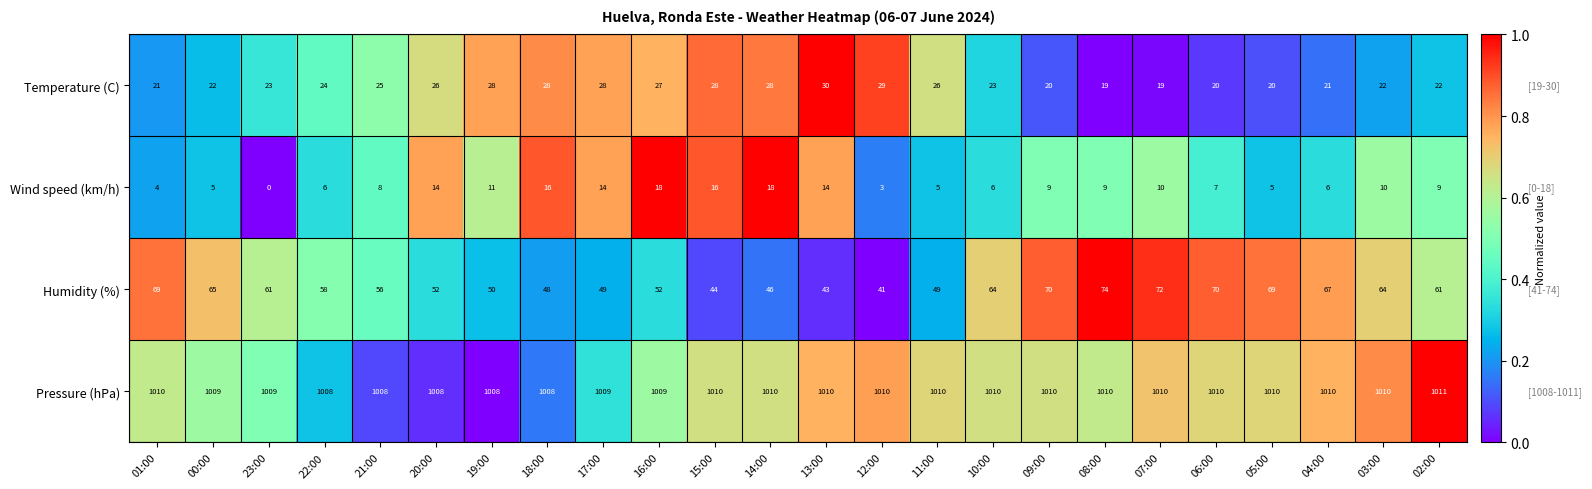

What is the spread (max minus min) of values at 08:00?

1001